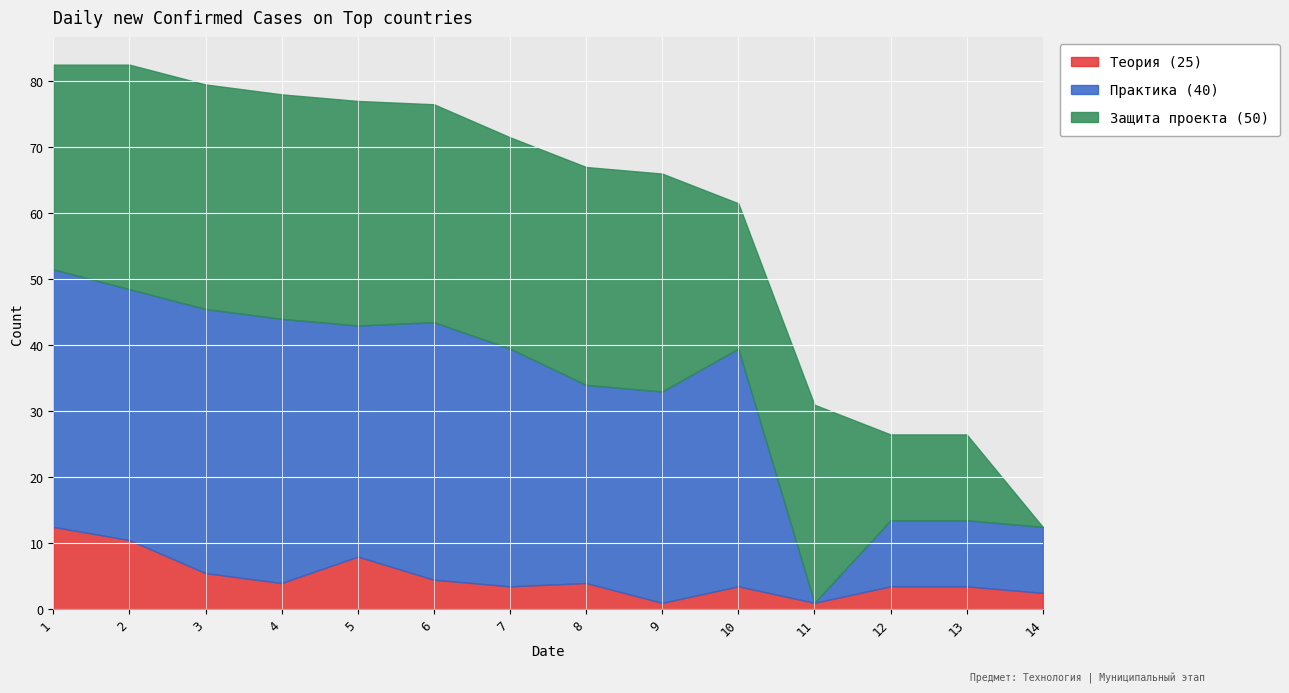

Is it true that Защита проекта (50) equals 33.0 at 8?

True